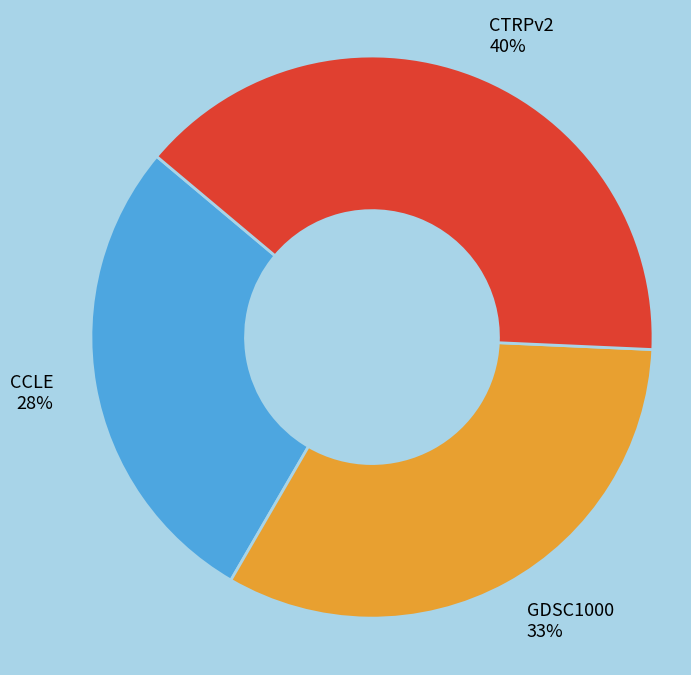

How many segments does this pie chart have?

3